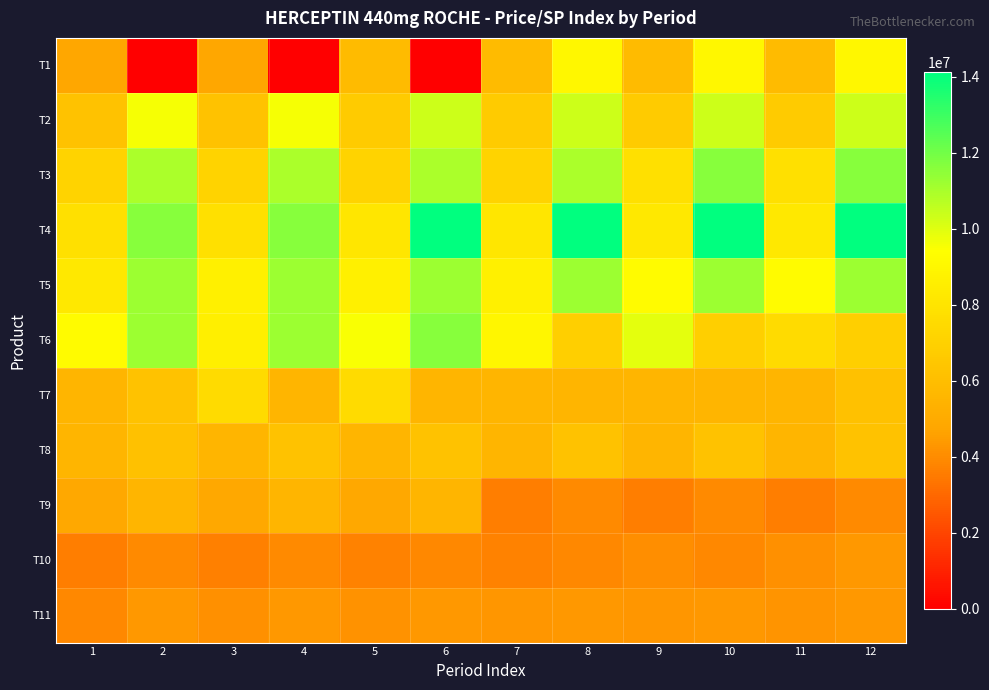

What is the difference between the highest and lowest values at 4?

11631382